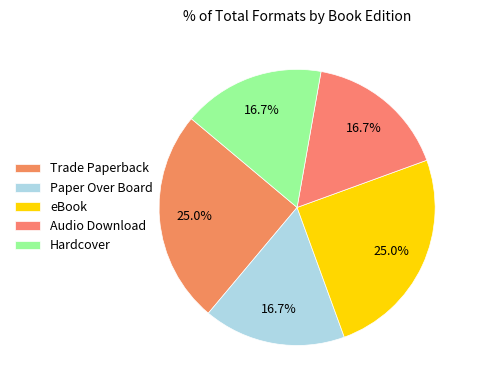

To the nearest percent, what portion does Audio Download represent?

17%